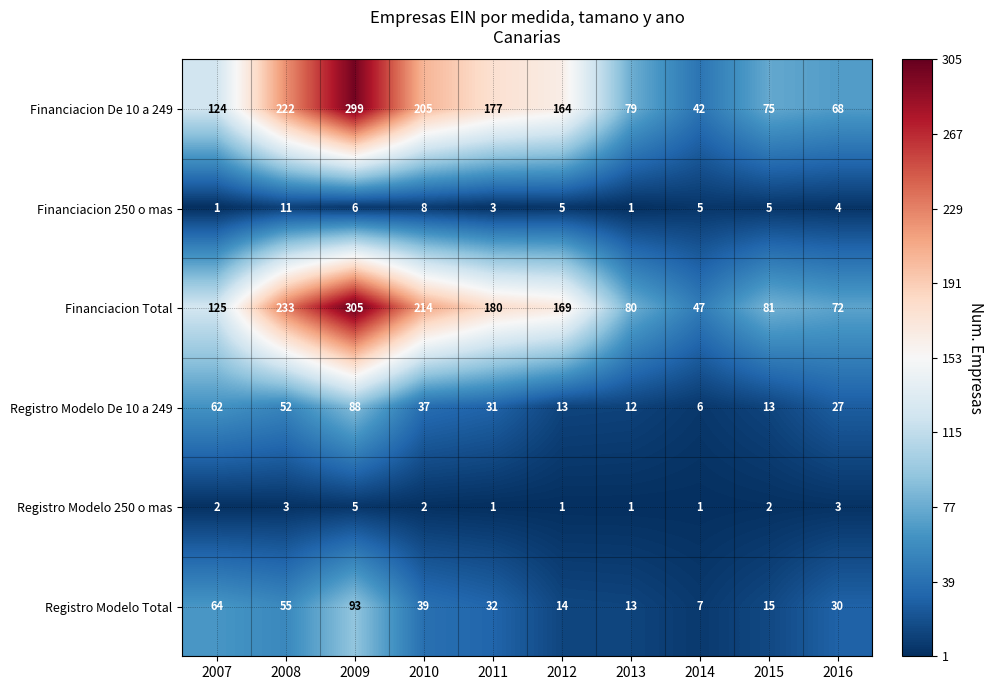

How many categories are shown in the chart?

10